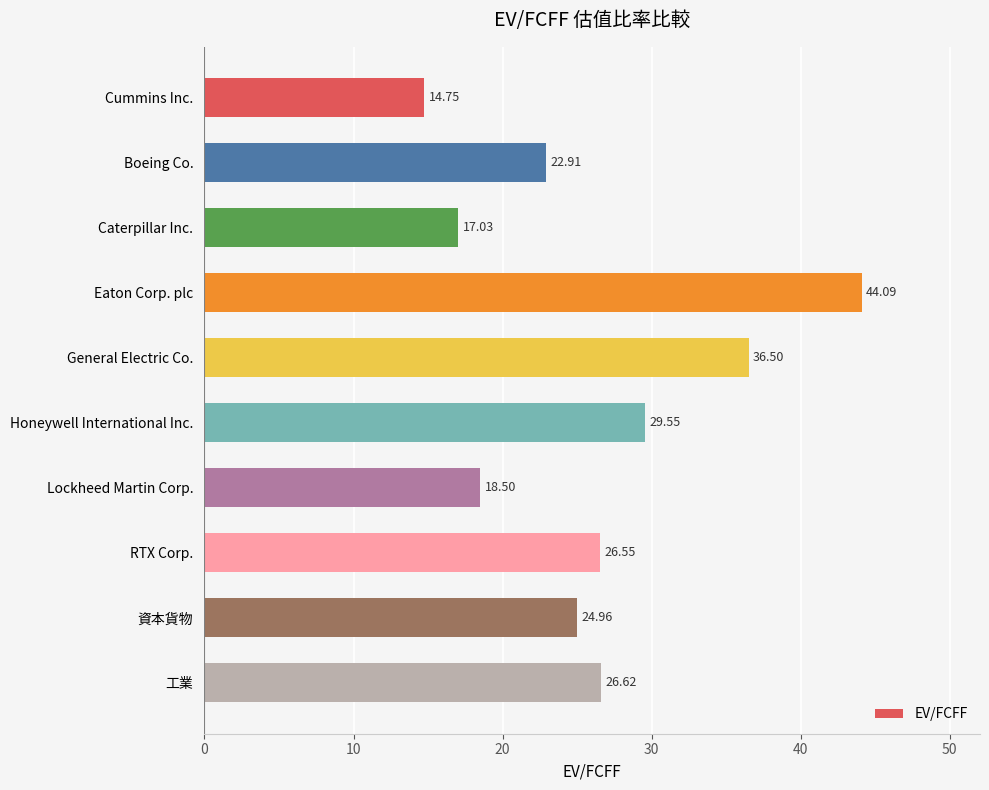

What is the label of the 1st bar from the top?

Cummins Inc.